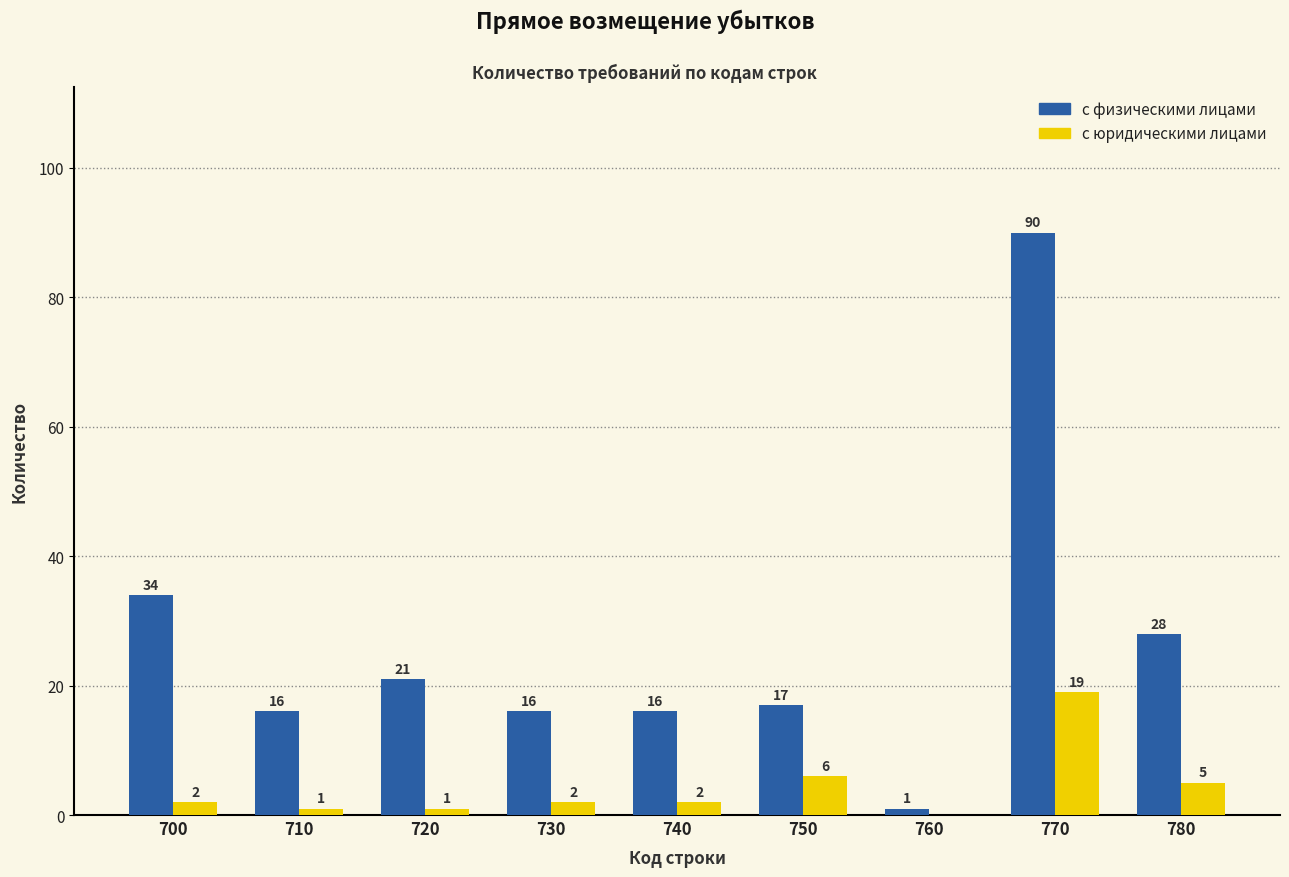

True or false: с физическими лицами has a value of 15 at 780.

False